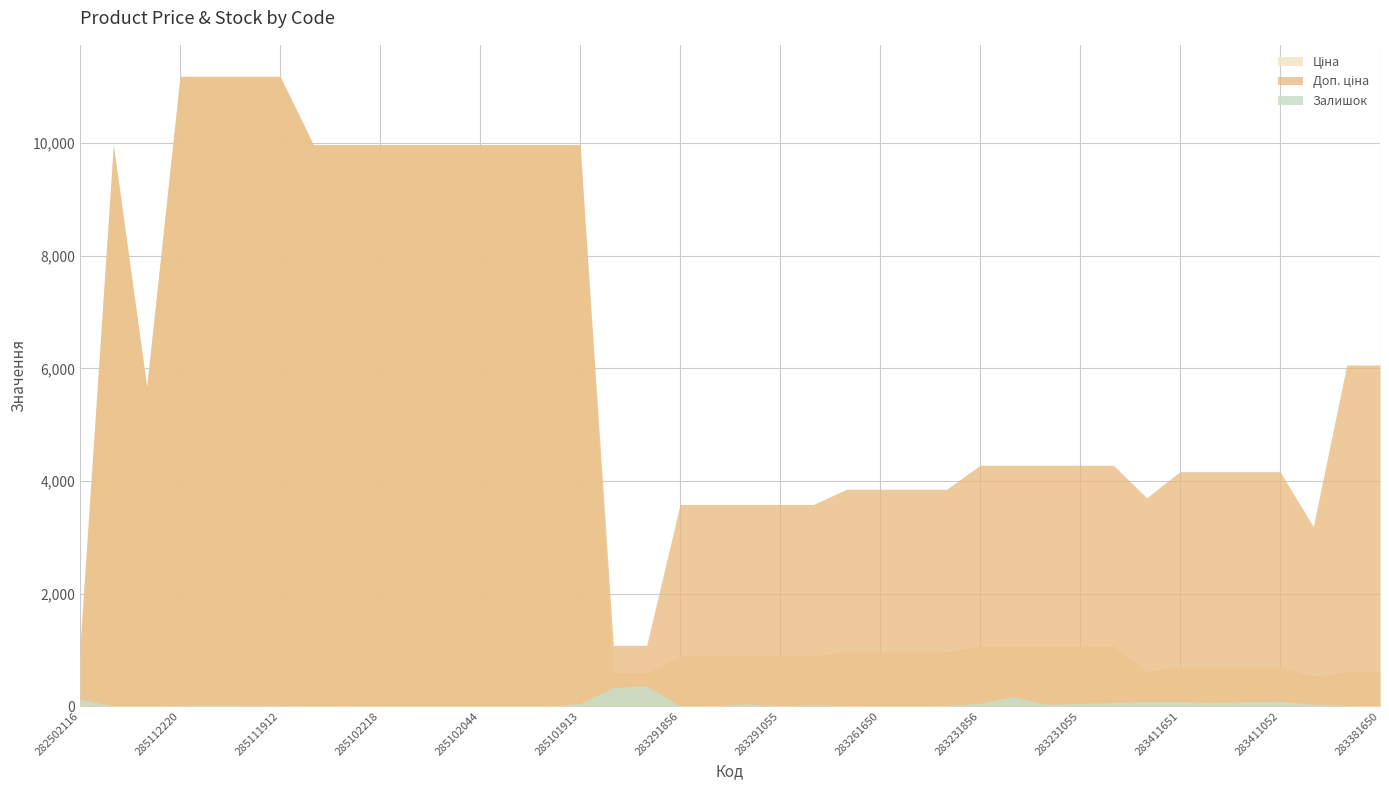

The Доп. ціна series shows 4279.1 at 283231651. True or false?

True